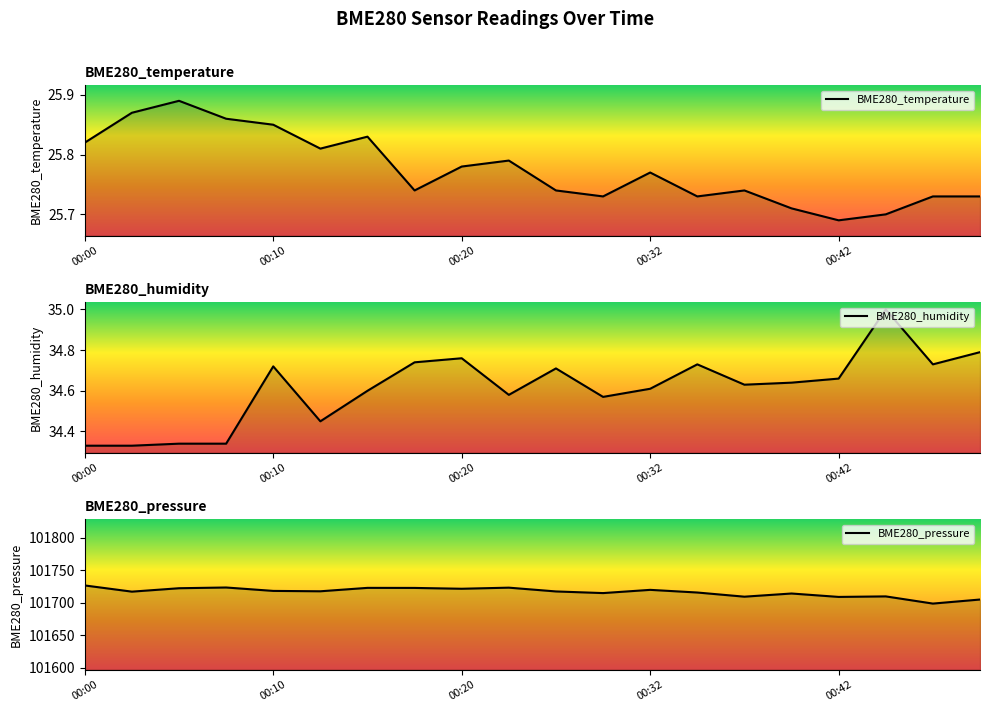

List the series in order of their peak value, highest first.

BME280_pressure, BME280_humidity, BME280_temperature